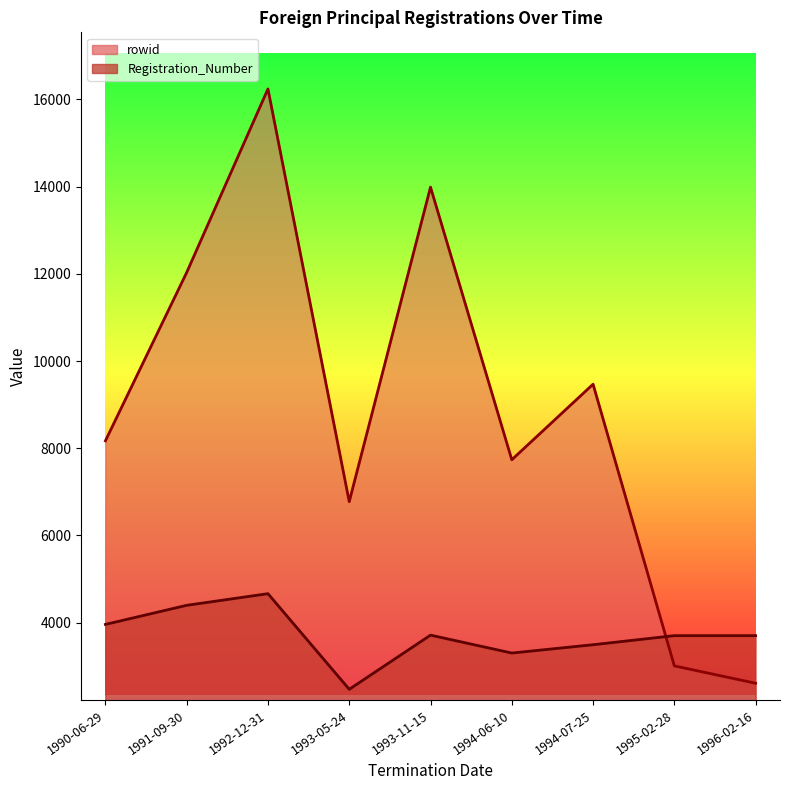

In Registration_Number, how many points are higher than both neighbors (excluding endpoints)?

2